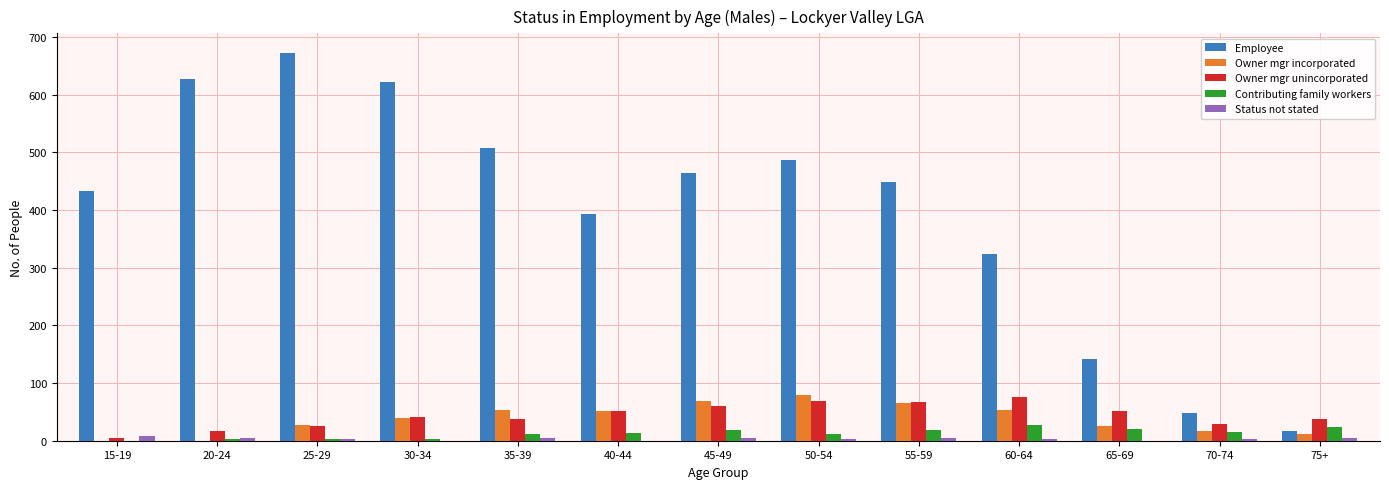

At which label does Employee reach its peak?

25-29